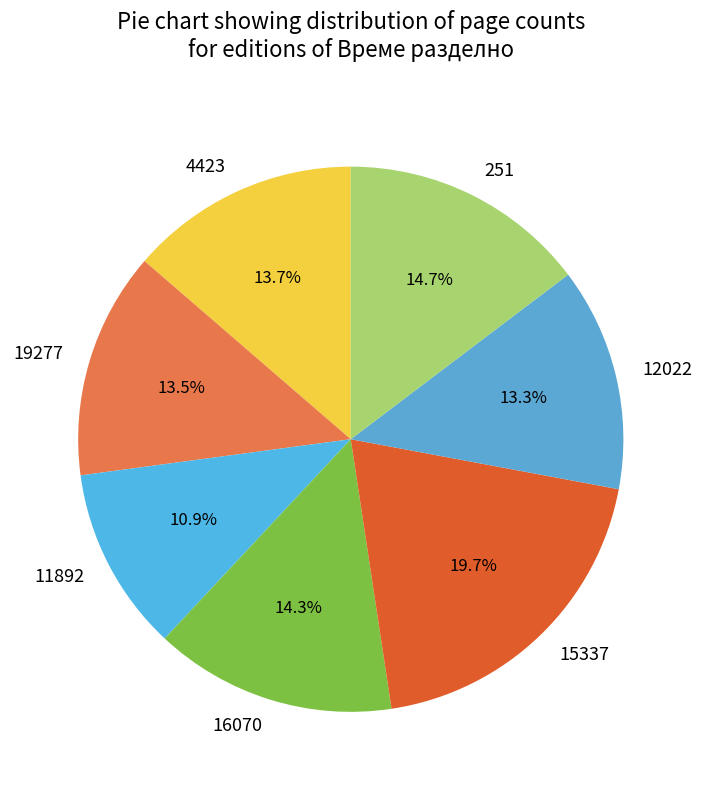

To the nearest percent, what is the combined percentage of 16070 and 15337?

34%